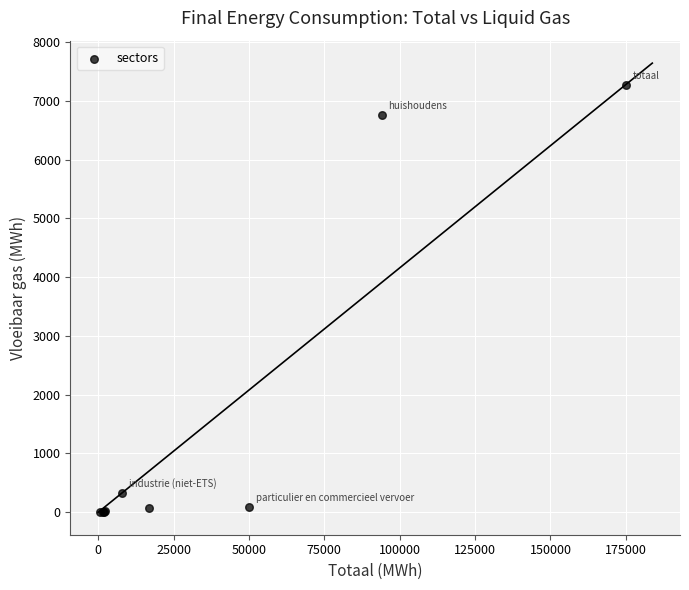

What Y value in the scatter plot is closest to 3639?

6760.8